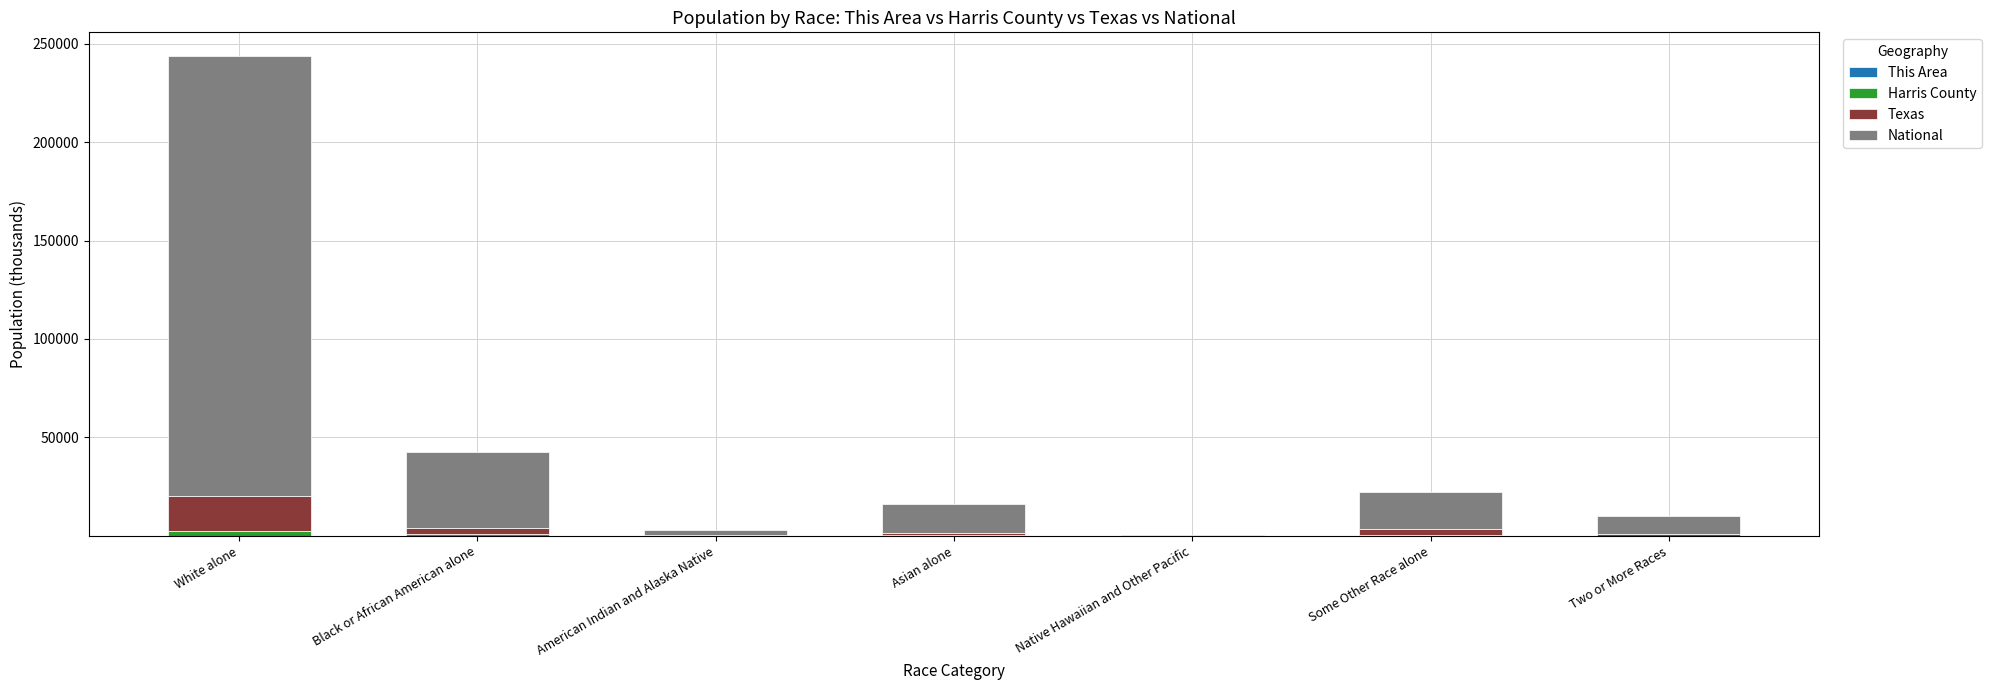

At which category is the sum across all series the highest?

White alone